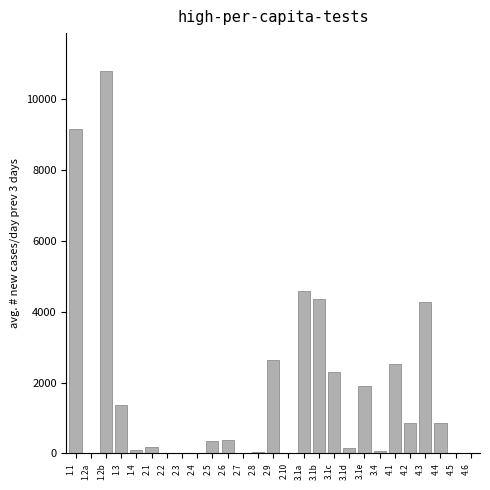

The value at 2.3 is 0.0. True or false?

True